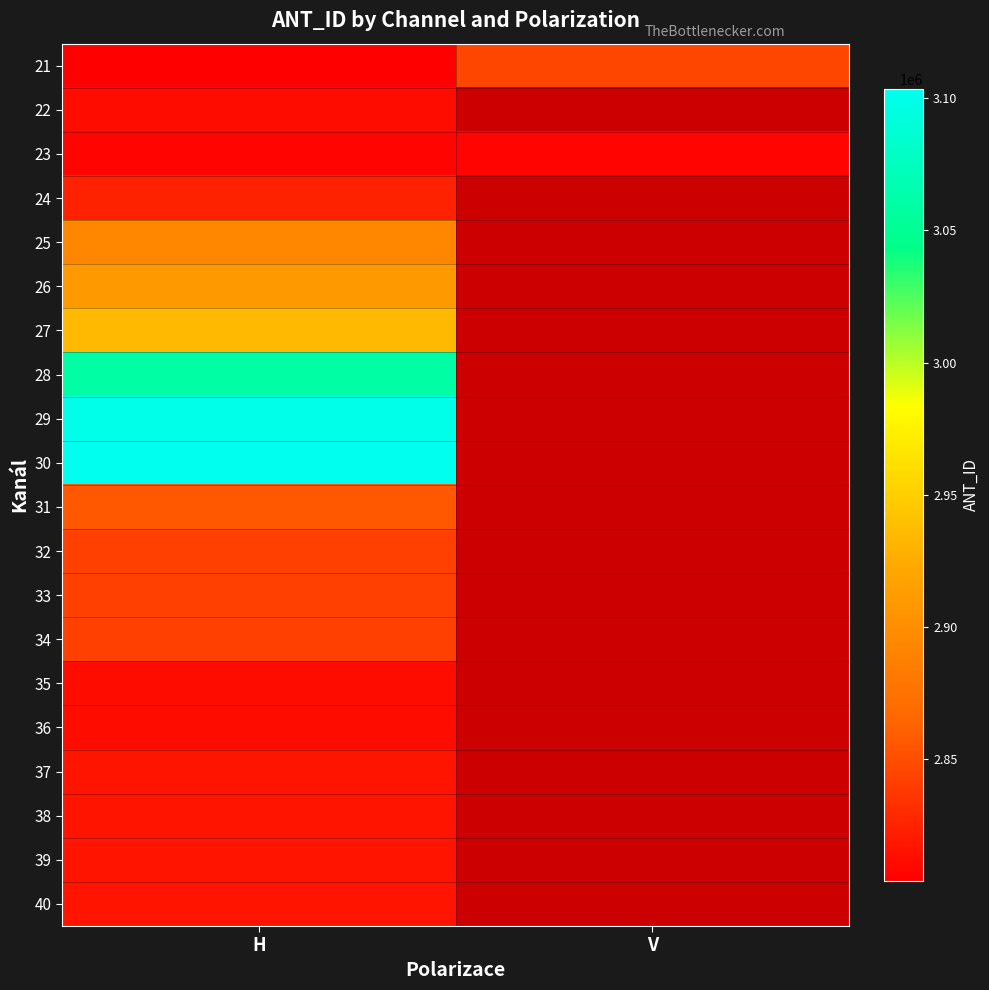

Which has a higher value, H or V?

V